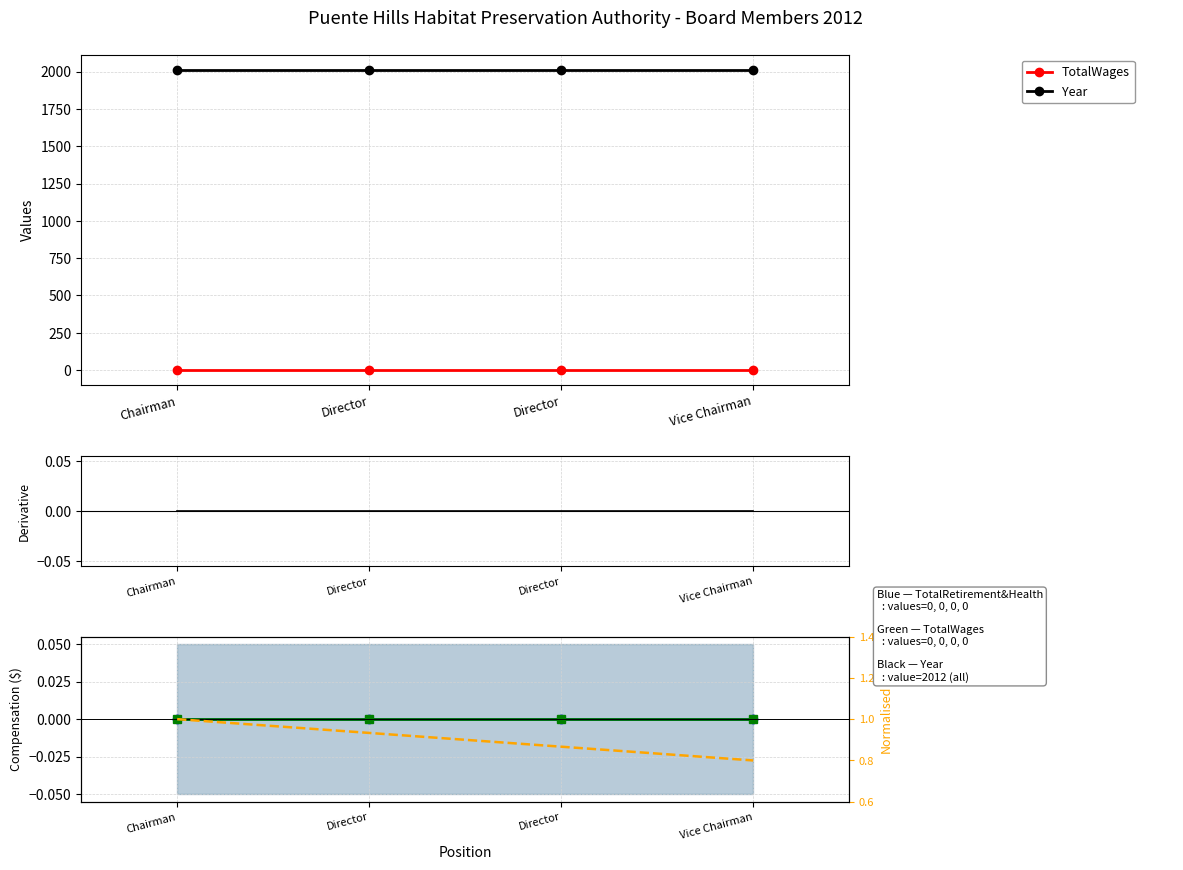

At how many categories does at least one series exceed 1471?

4